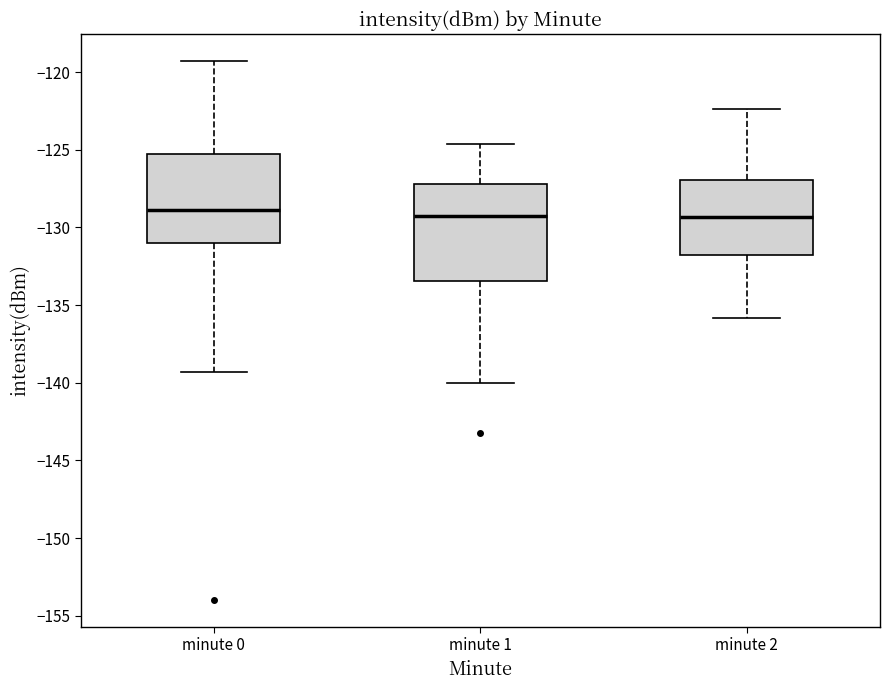

Reading left to right, transcribe this box plot: for each box, give where its median line is, the range the box spans, and where its two whiskers end, as read against the y-axis. The values are not printed on the chart, so give them approximately, as read against the axis.

minute 0: median -129.0, box -131.0 to -125.5, whiskers -139.5 to -119.5
minute 1: median -129.5, box -133.5 to -127.0, whiskers -140.0 to -124.5
minute 2: median -129.5, box -132.0 to -127.0, whiskers -136.0 to -122.5